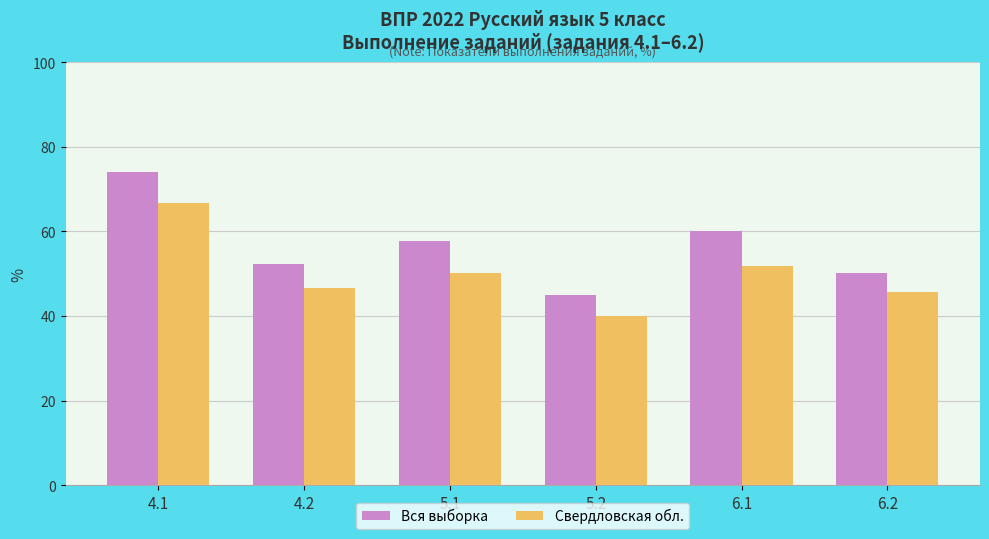

What is the sum of all Свердловская обл. values?

301.0